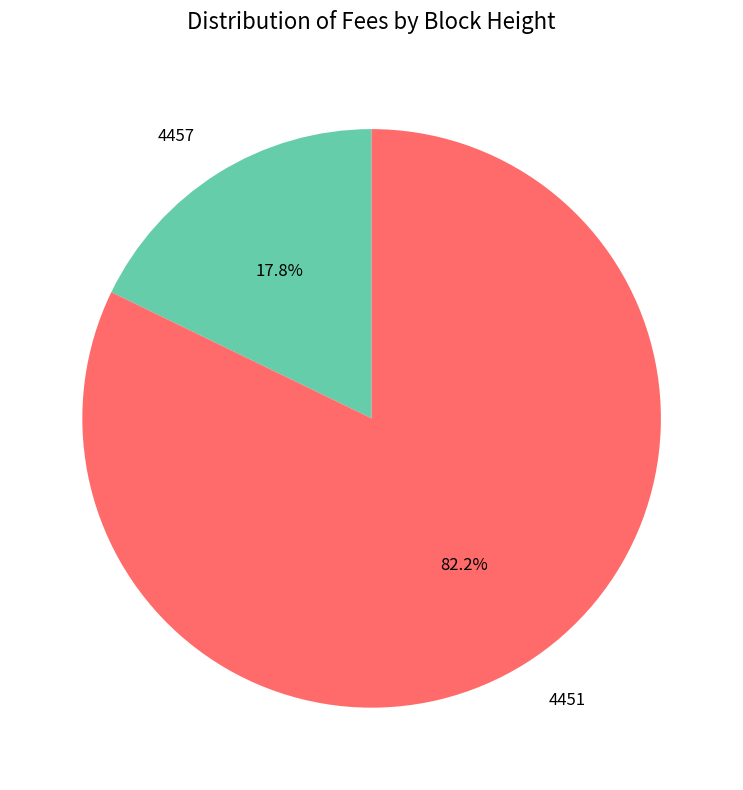

To the nearest percent, what is the combined percentage of 4451 and 4457?

100%